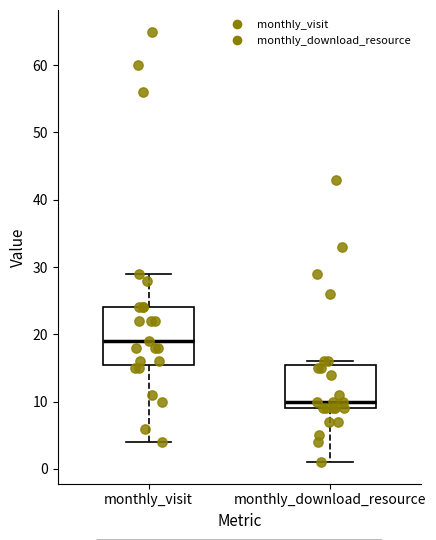

Where does the median line of the box for monthly_download_resource sit on the y-axis? The values are not printed on the chart, so give them approximately, as read against the axis.

10